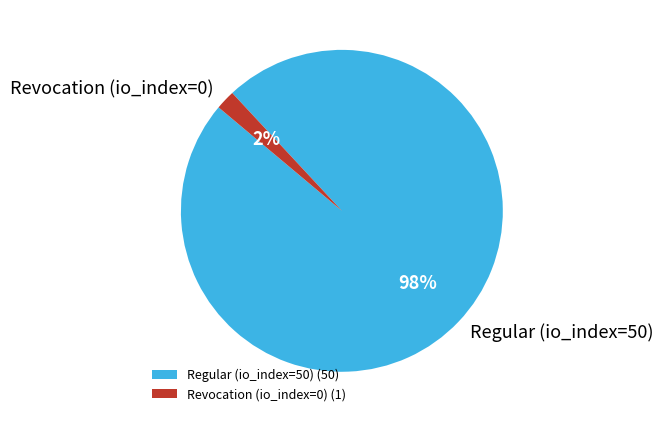

Rank the categories by value from lowest to highest.

Revocation (io_index=0), Regular (io_index=50)